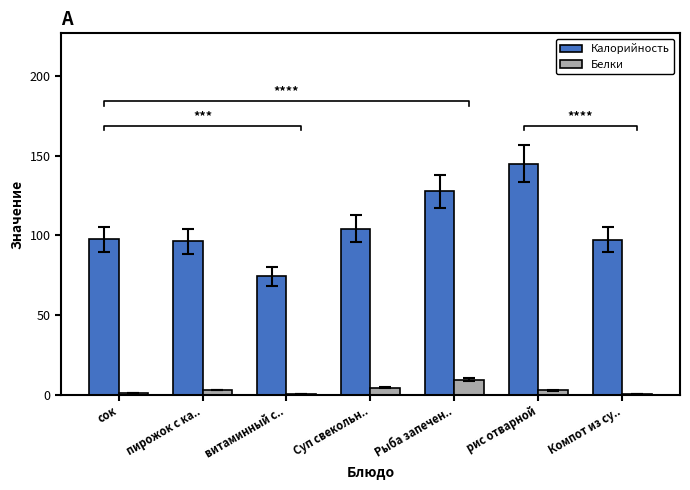

What is the total value across all series at Рыба запечен..?

137.0